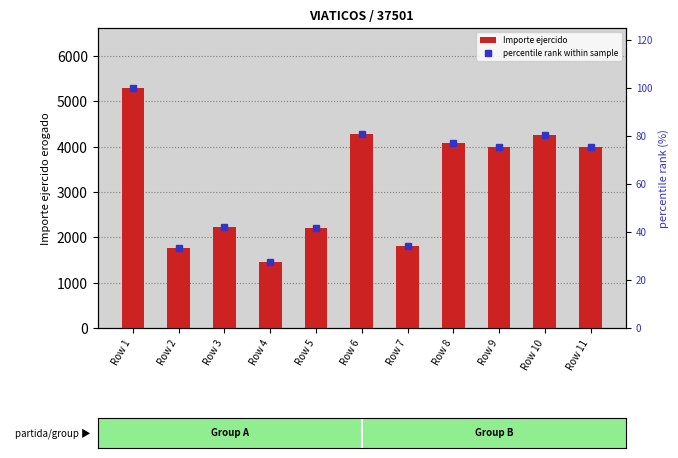

What are all the series names shown in the legend?

Importe ejercido, percentile rank within sample